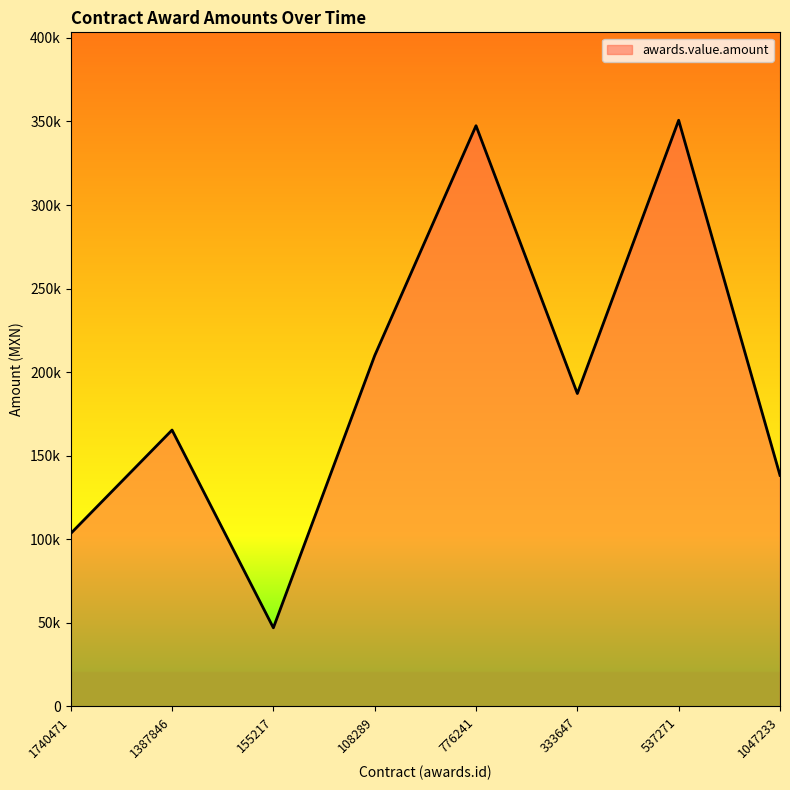

How many lines are shown in the chart?

1